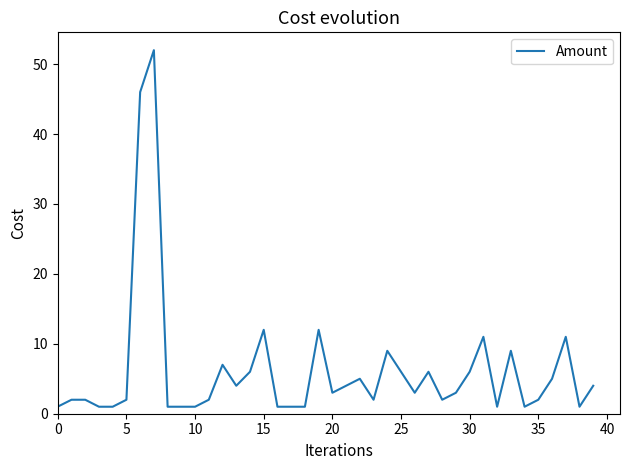

What is the difference between the maximum and minimum values?

51.0